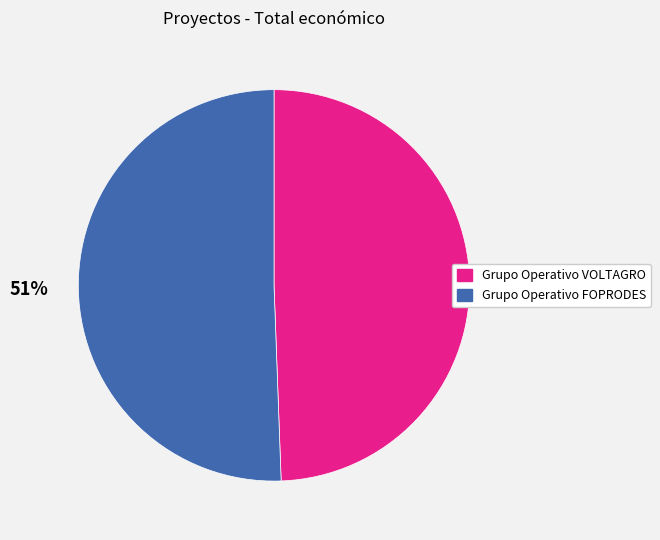

Is the sum of Grupo Operativo VOLTAGRO and Grupo Operativo FOPRODES greater than half?

Yes